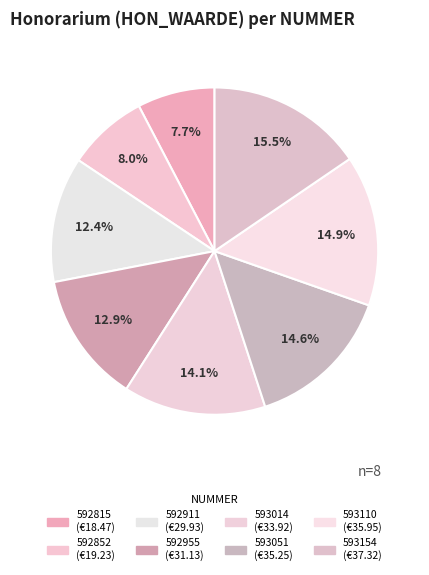

To the nearest percent, what portion does 593110 represent?

15%